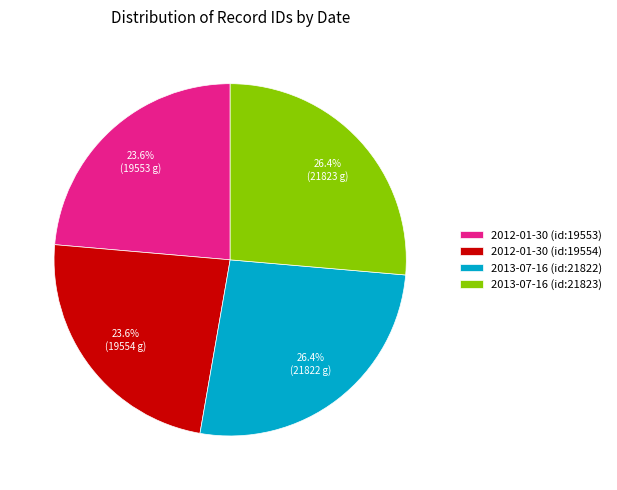

Does 2013-07-16 (id:21823) represent more than half of the total?

No